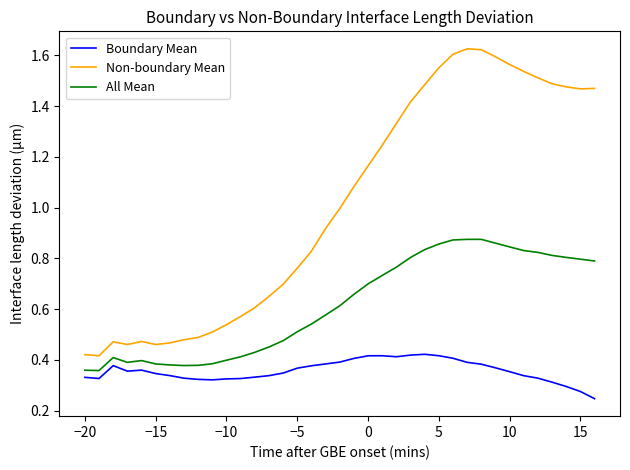

True or false: All Mean and Non-boundary Mean cross at least once.

False